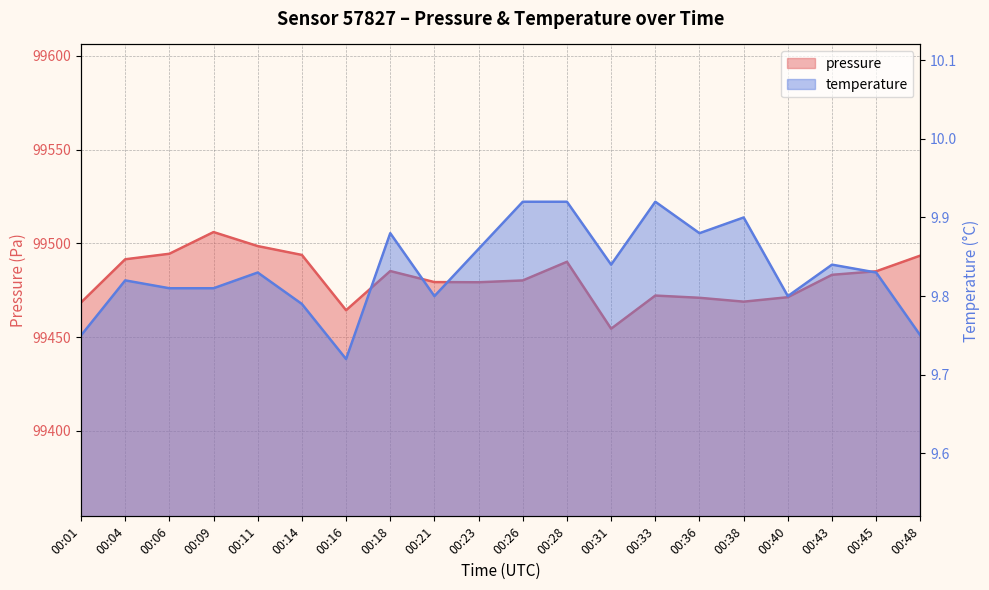

The temperature series shows 5.6 at 00:11. True or false?

False